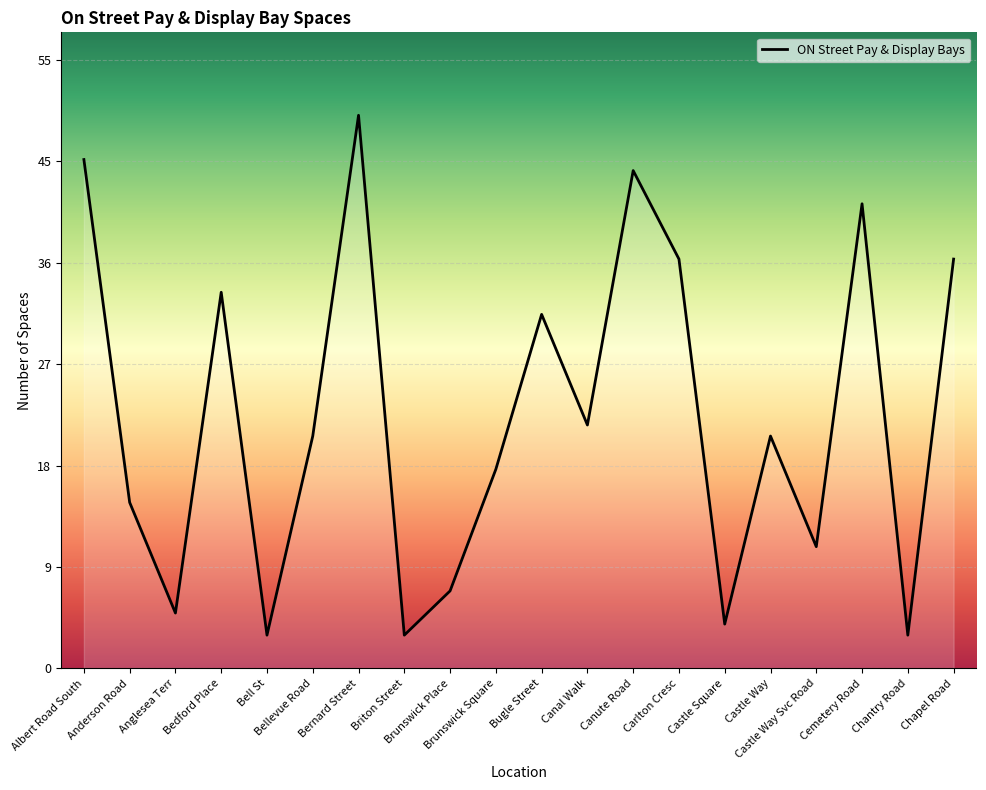

What is the difference between the maximum and minimum values?

47